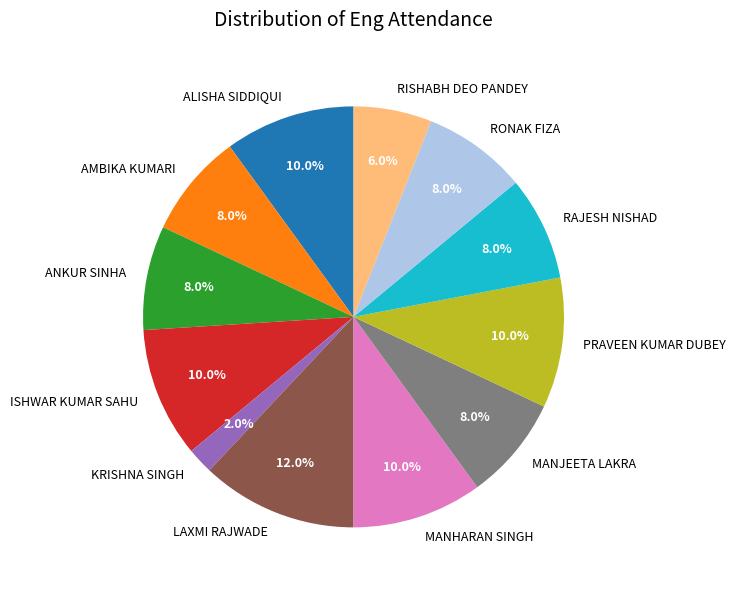

Which has a higher value, RISHABH DEO PANDEY or KRISHNA SINGH?

RISHABH DEO PANDEY